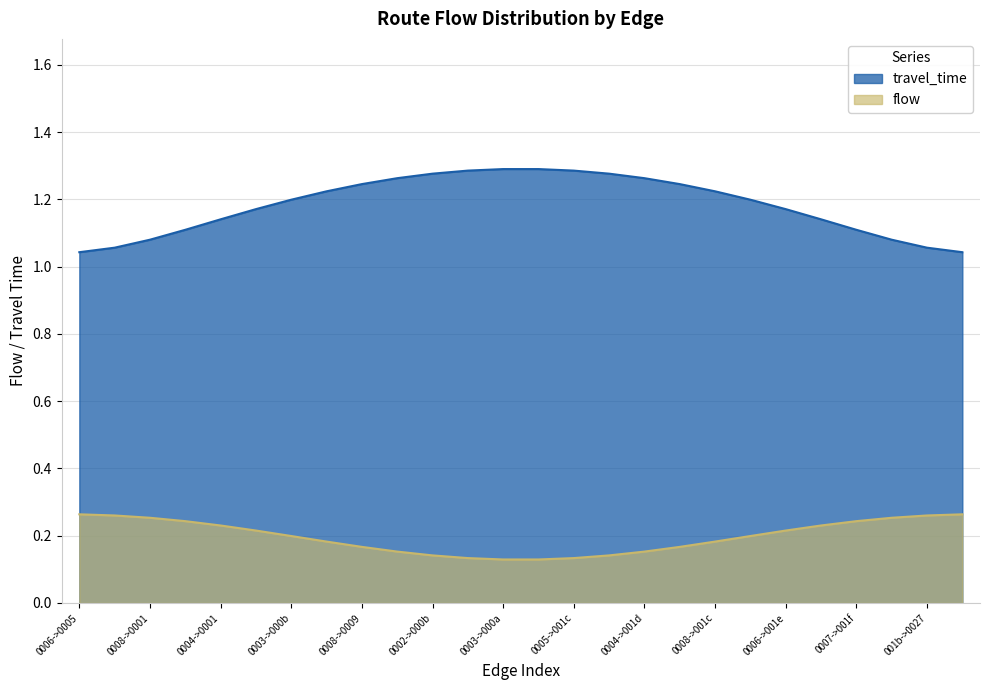

The value of travel_time at 0002->000b is 0.7. True or false?

False